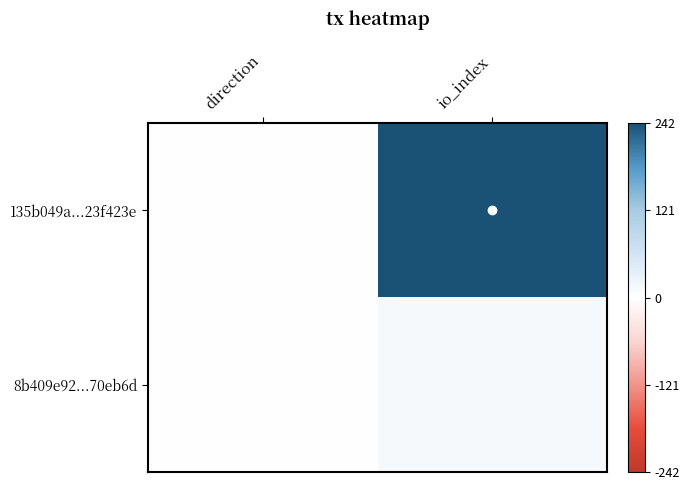

Reading left to right, list all the values displayed in this chart.

135b049a...23f423e: direction=-1	io_index=242
8b409e92...70eb6d: direction=1	io_index=13